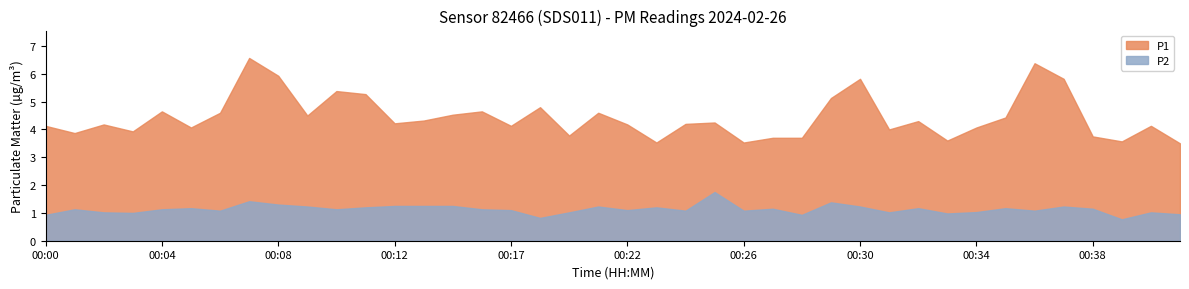

Reading left to right, transcribe all the data shown in this chart.

P1: 00:00=4.1	00:01=3.9	00:02=4.2	00:03=3.9	00:04=4.7	00:05=4.1	00:06=4.6	00:07=6.6	00:08=5.9	00:09=4.5	00:10=5.4	00:11=5.3	00:12=4.2	00:13=4.3	00:14=4.5	00:16=4.7	00:17=4.1	00:18=4.8	00:19=3.8	00:20=4.6	00:22=4.2	00:23=3.5	00:24=4.2	00:25=4.2	00:26=3.5	00:27=3.7	00:28=3.7	00:29=5.1	00:30=5.8	00:31=4.0	00:32=4.3	00:33=3.6	00:34=4.1	00:35=4.4	00:36=6.4	00:37=5.8	00:38=3.8	00:39=3.6	00:40=4.1	00:41=3.5
P2: 00:00=0.9	00:01=1.1	00:02=1.0	00:03=1.0	00:04=1.1	00:05=1.2	00:06=1.1	00:07=1.4	00:08=1.3	00:09=1.2	00:10=1.1	00:11=1.2	00:12=1.2	00:13=1.2	00:14=1.2	00:16=1.1	00:17=1.1	00:18=0.8	00:19=1.0	00:20=1.2	00:22=1.1	00:23=1.2	00:24=1.1	00:25=1.8	00:26=1.1	00:27=1.1	00:28=0.9	00:29=1.4	00:30=1.2	00:31=1.0	00:32=1.2	00:33=1.0	00:34=1.0	00:35=1.2	00:36=1.1	00:37=1.2	00:38=1.1	00:39=0.8	00:40=1.0	00:41=0.9